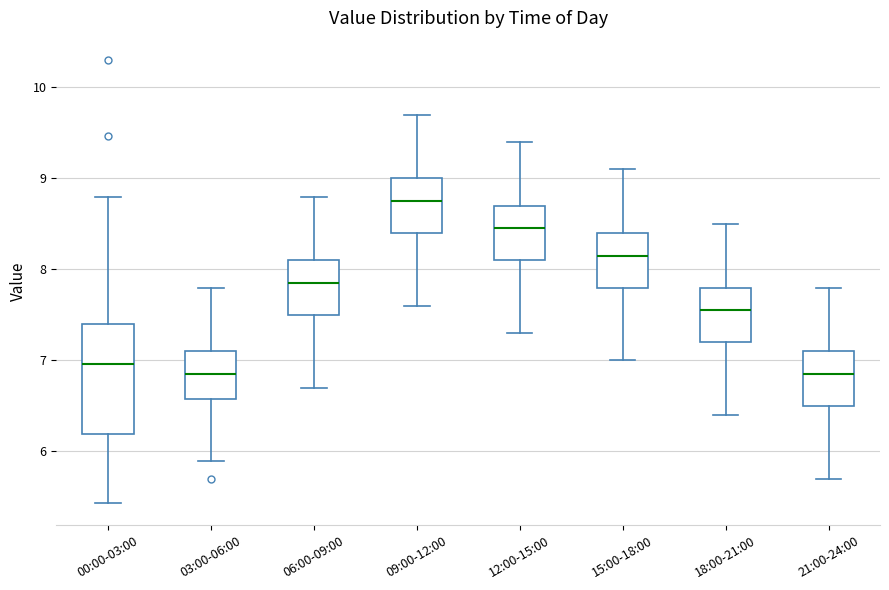

Reading left to right, transcribe this box plot: for each box, give where its median line is, the range the box spans, and where its two whiskers end, as read against the y-axis. The values are not printed on the chart, so give them approximately, as read against the axis.

00:00-03:00: median 7.0, box 6.2 to 7.4, whiskers 5.4 to 8.8
03:00-06:00: median 6.9, box 6.6 to 7.1, whiskers 5.9 to 7.8
06:00-09:00: median 7.9, box 7.5 to 8.1, whiskers 6.7 to 8.8
09:00-12:00: median 8.8, box 8.4 to 9.0, whiskers 7.6 to 9.7
12:00-15:00: median 8.5, box 8.1 to 8.7, whiskers 7.3 to 9.4
15:00-18:00: median 8.2, box 7.8 to 8.4, whiskers 7.0 to 9.1
18:00-21:00: median 7.6, box 7.2 to 7.8, whiskers 6.4 to 8.5
21:00-24:00: median 6.9, box 6.5 to 7.1, whiskers 5.7 to 7.8